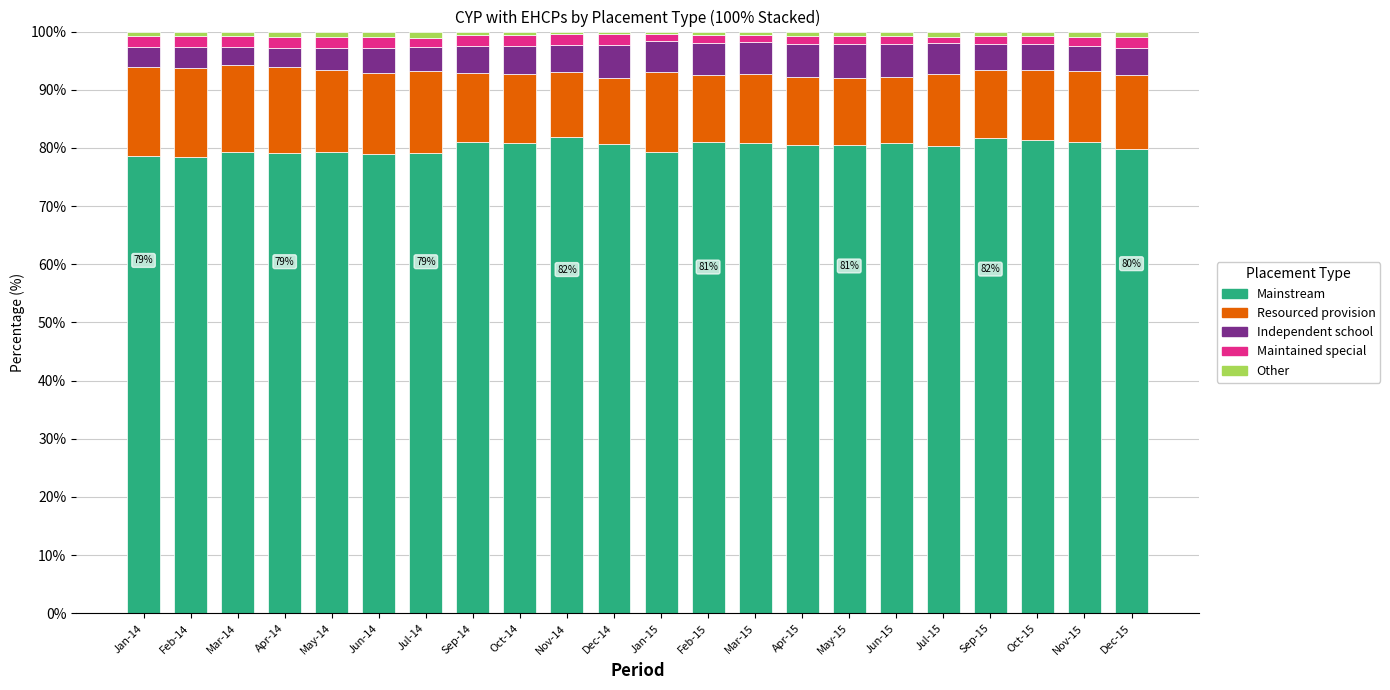

How many distinct data groups are displayed?

5